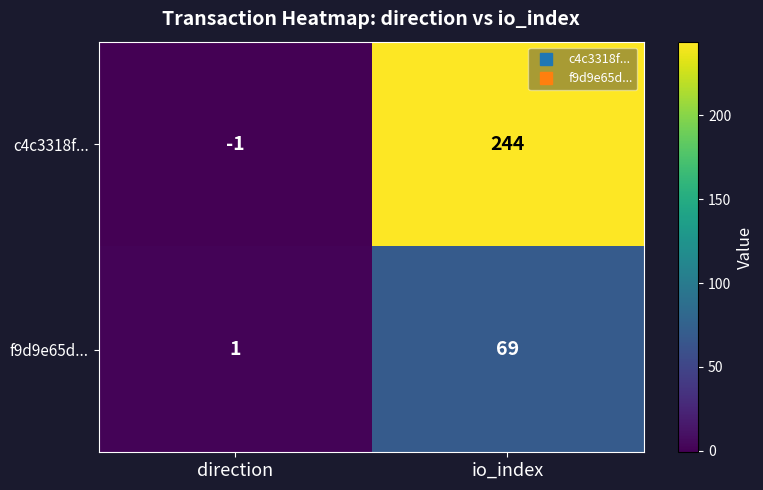

Which series has the largest range (max minus min)?

c4c3318f...